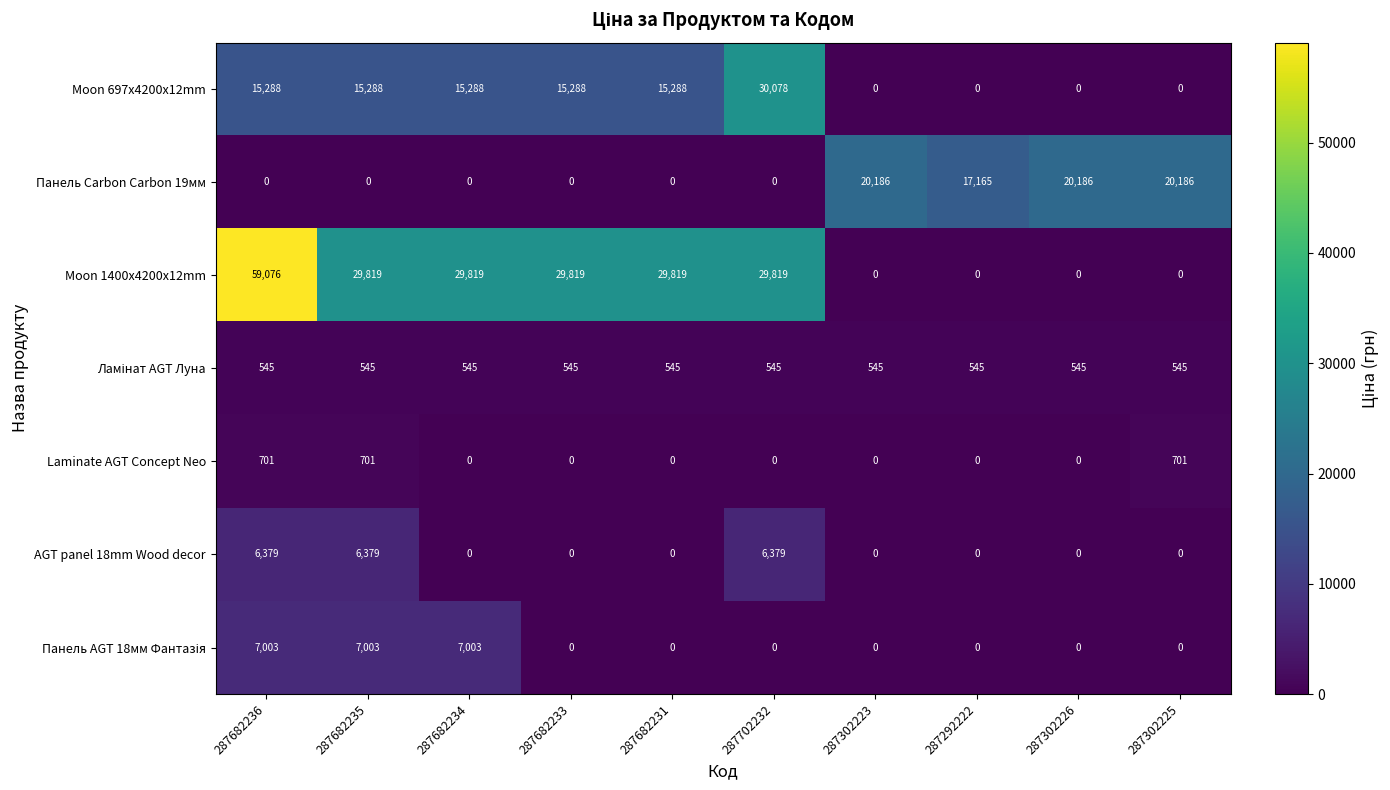

At which category is the sum across all series the highest?

287682236